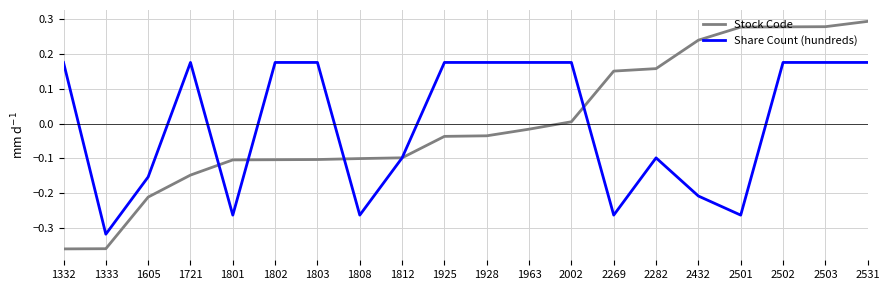

What is the difference between the second highest and minimum values in the Share Count (hundreds) series?

0.5